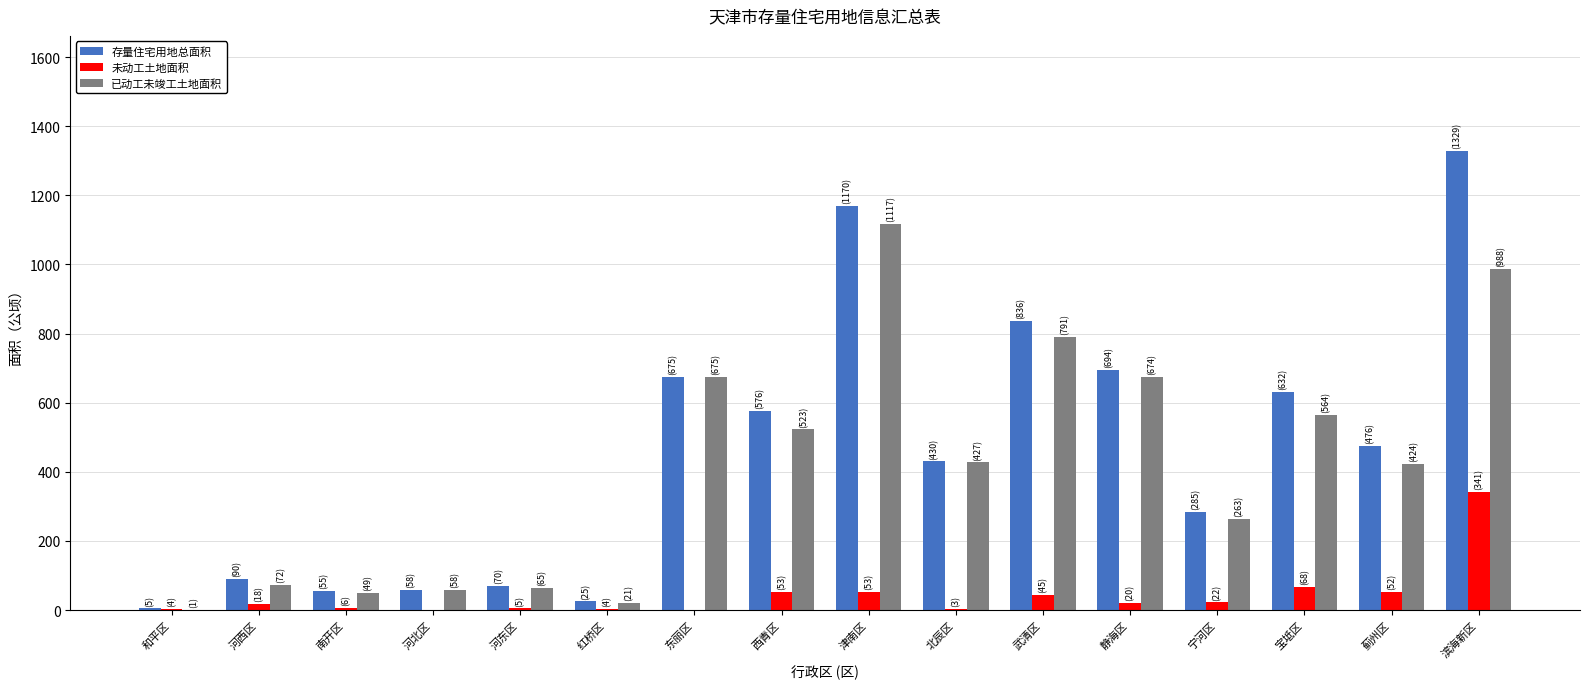

What is the sum of all 未动工土地面积 values?

694